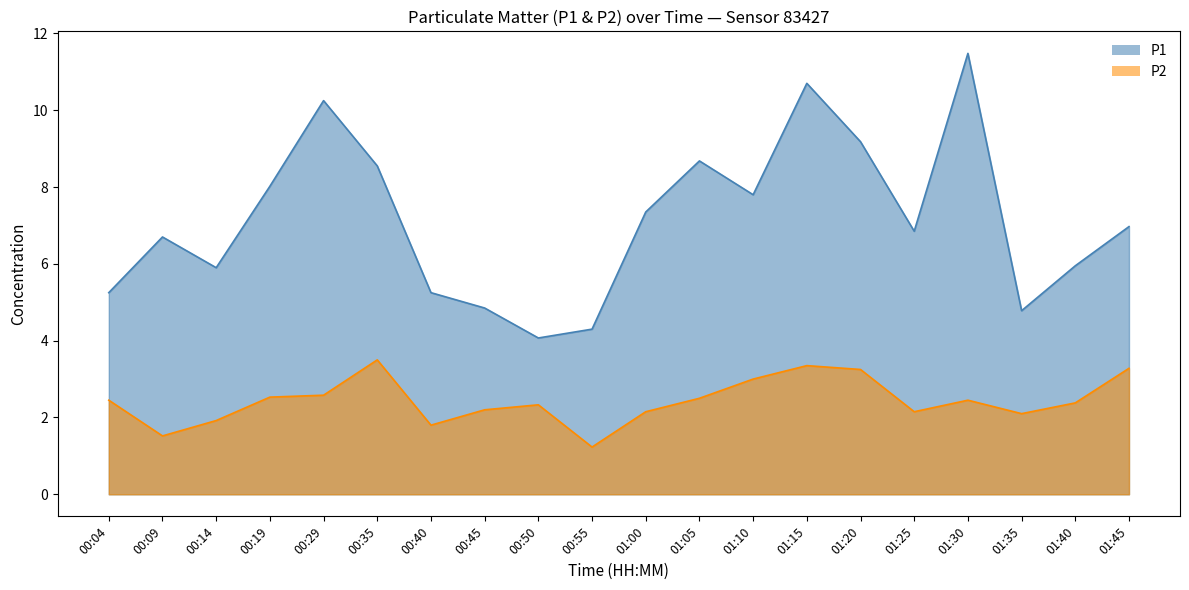

List the labels in order of P2 value, largest first.

00:35, 01:15, 01:45, 01:20, 01:10, 00:29, 00:19, 01:05, 00:04, 01:30, 01:40, 00:50, 00:45, 01:00, 01:25, 01:35, 00:14, 00:40, 00:09, 00:55